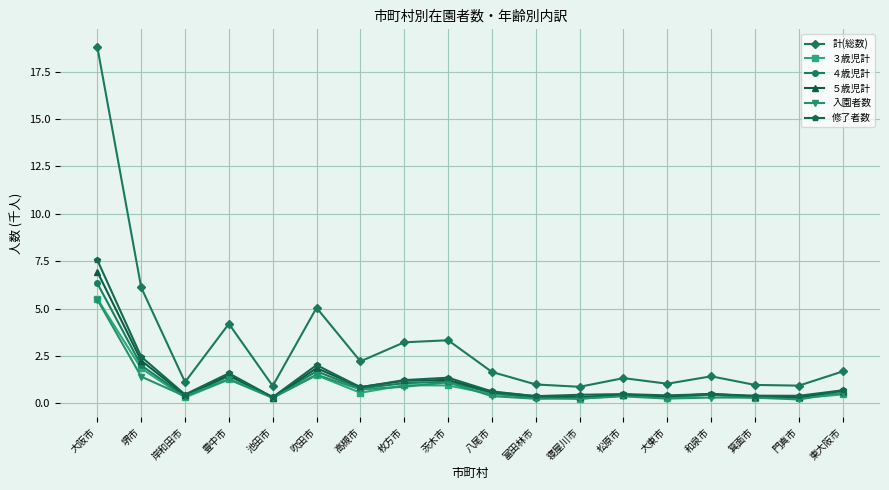

Is this an area chart (filled region under the line)?

No